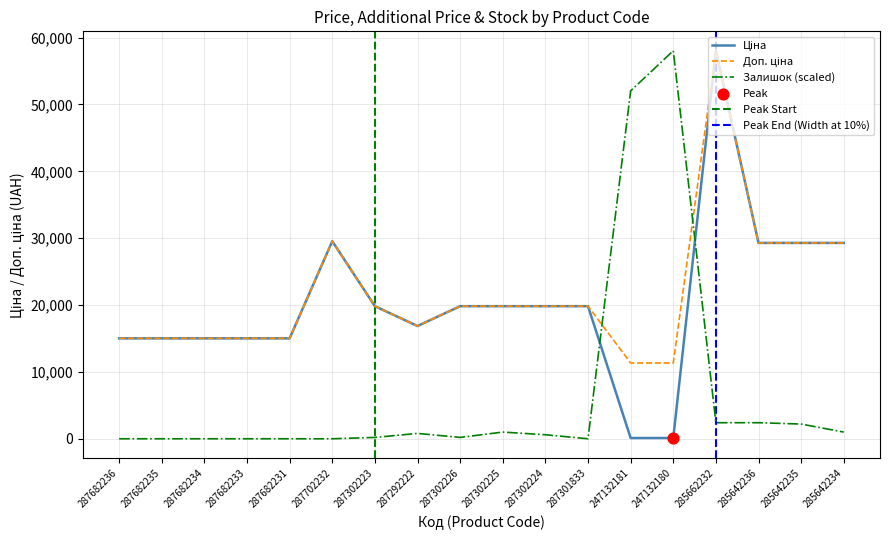

At which category is the sum across all series the highest?

285662232